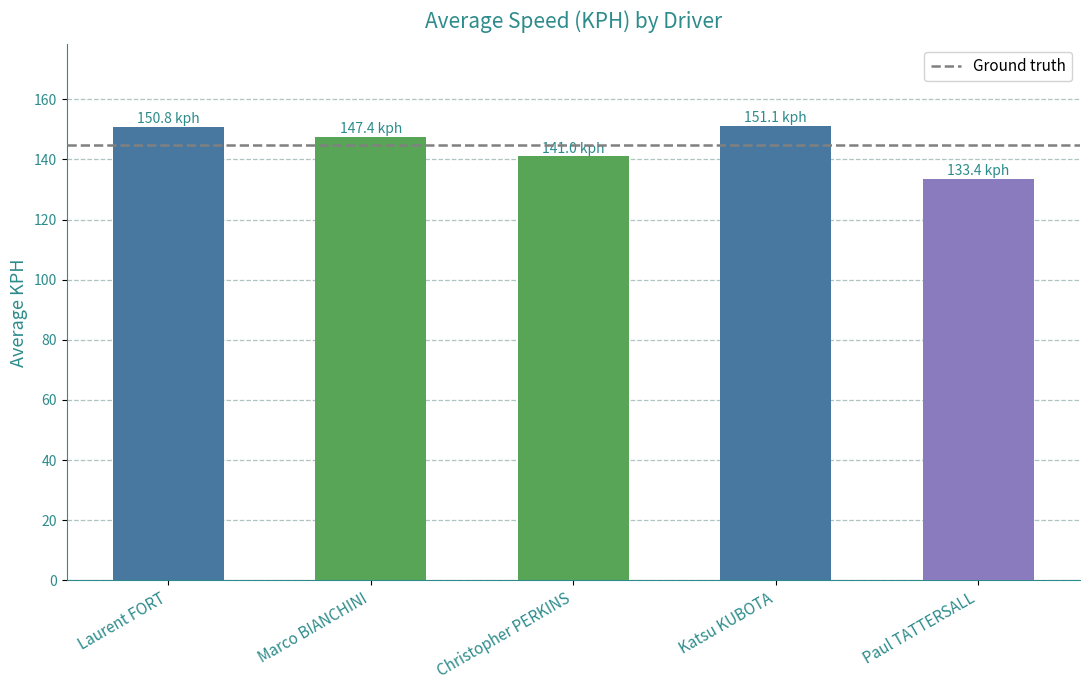

Which label corresponds to the smallest value in the chart?

Paul TATTERSALL